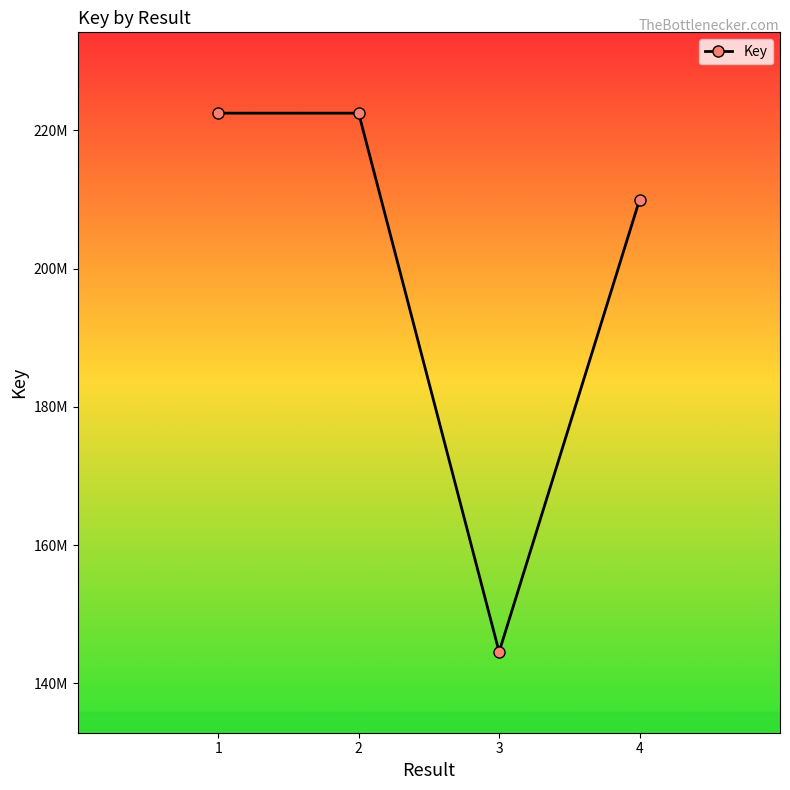

Does the chart have visible grid lines?

No